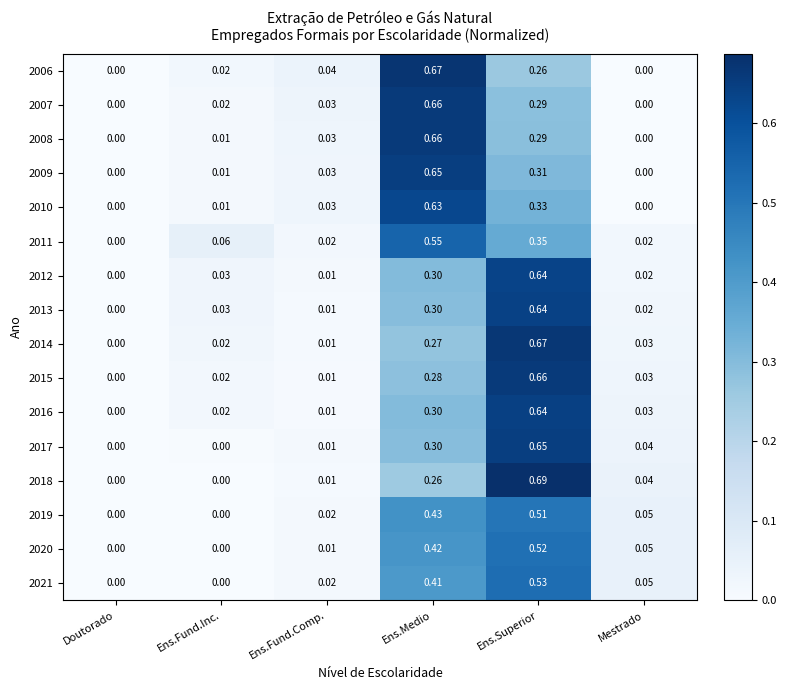

Which category has the highest value in the 2017 series?

Ens.Superior